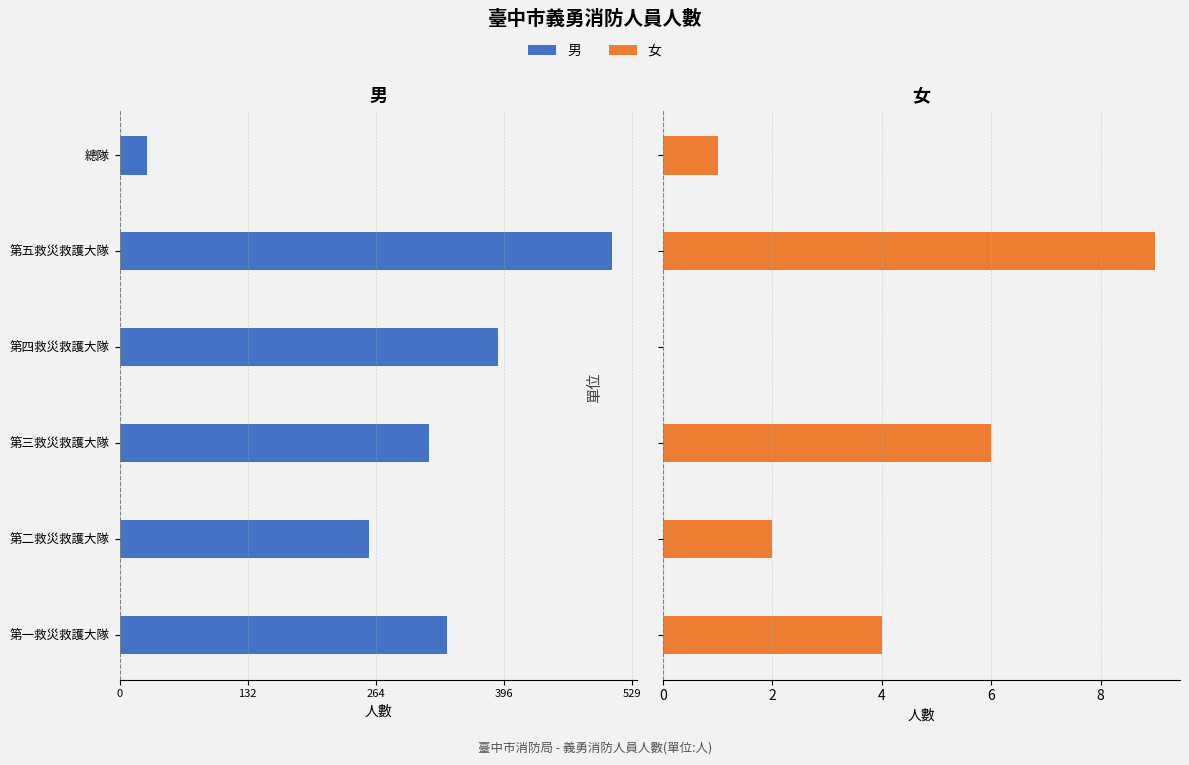

Which series changed the most between 第三救災救護大隊 and 第四救災救護大隊?

男